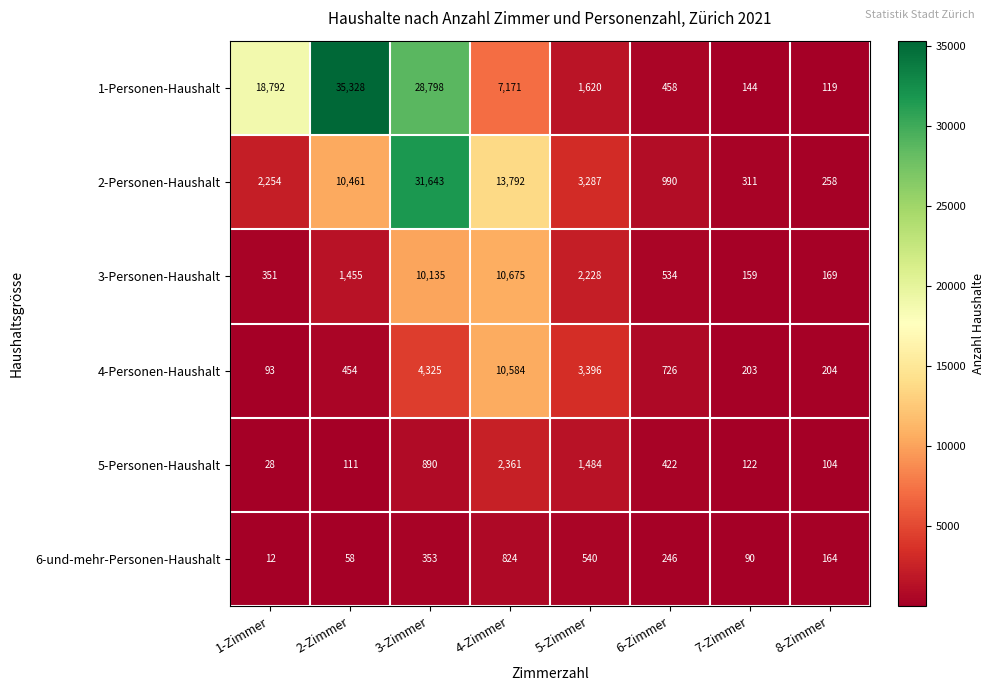

What is the difference between the 3-Personen-Haushalt values at 8-Zimmer and 4-Zimmer?

10506